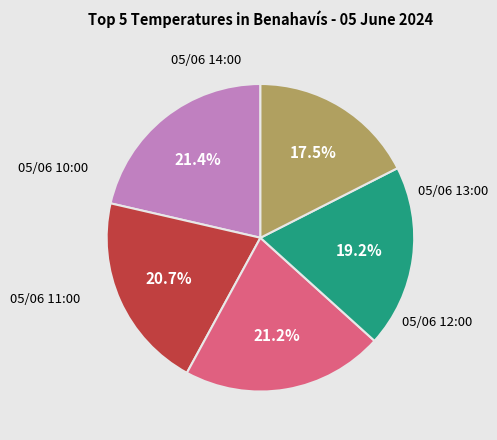

Is there any slice that represents more than half of the pie?

No